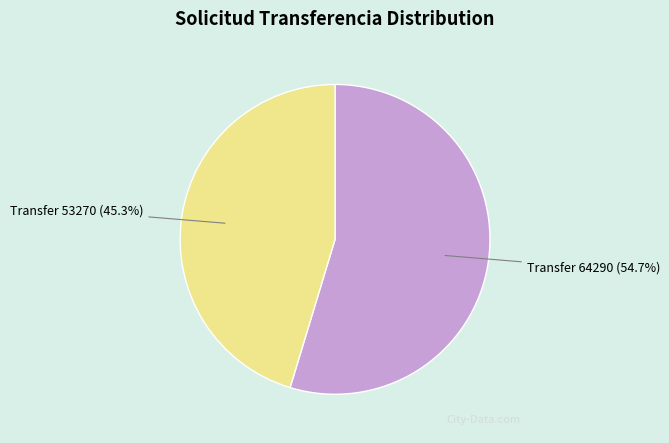

Is there any slice that represents more than half of the pie?

Yes